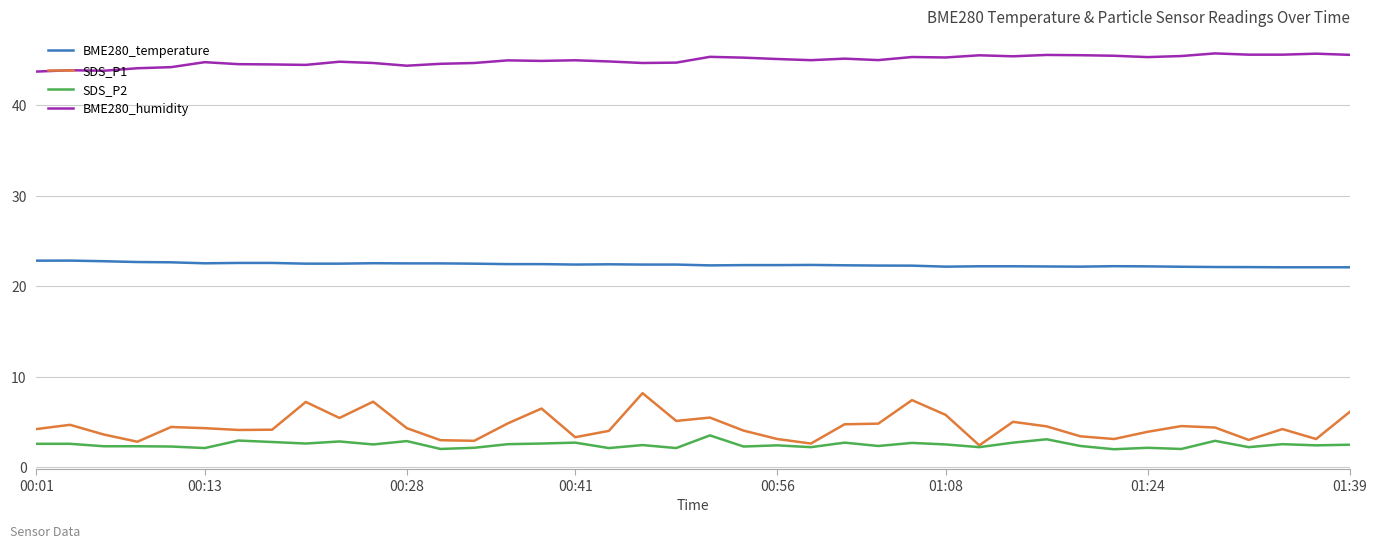

Rank the series by their maximum value, from lowest to highest.

SDS_P2, SDS_P1, BME280_temperature, BME280_humidity